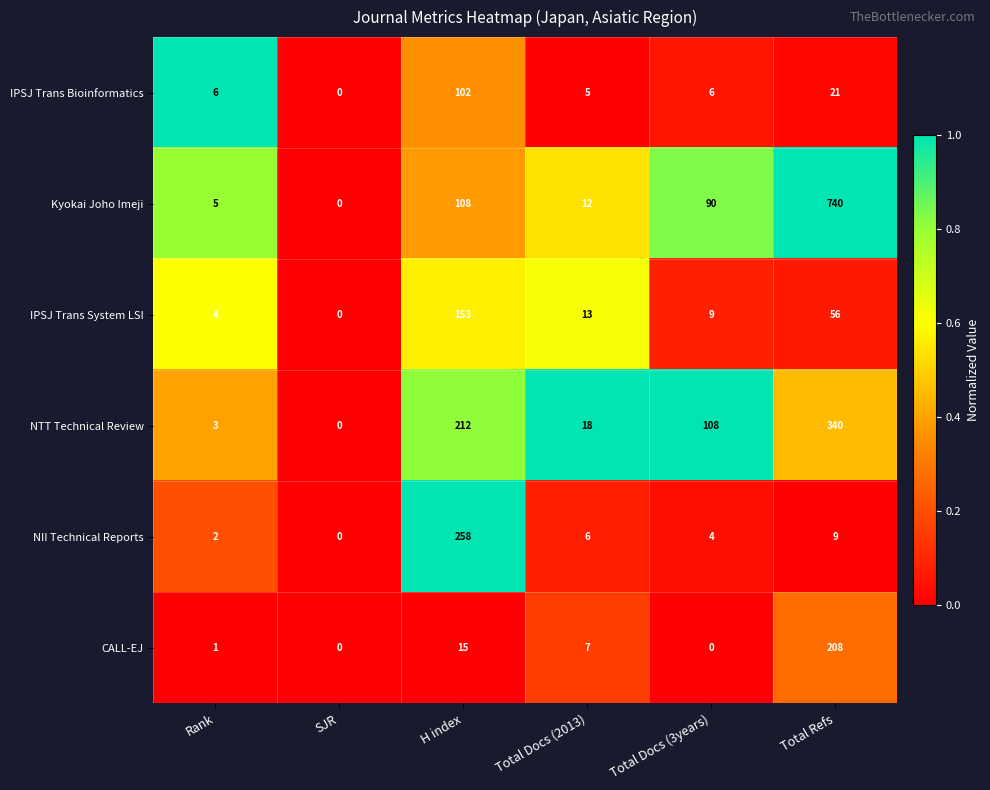

What is the spread (max minus min) of values at H index?

243